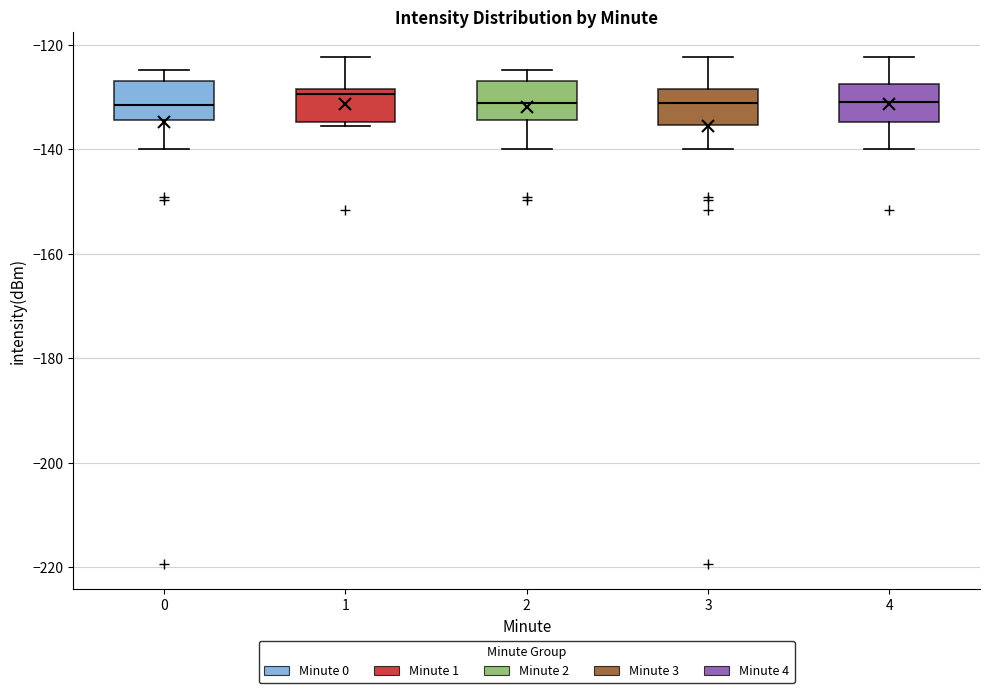

Where does the median line of the box at x = 2 sit on the y-axis? The values are not printed on the chart, so give them approximately, as read against the axis.

-132